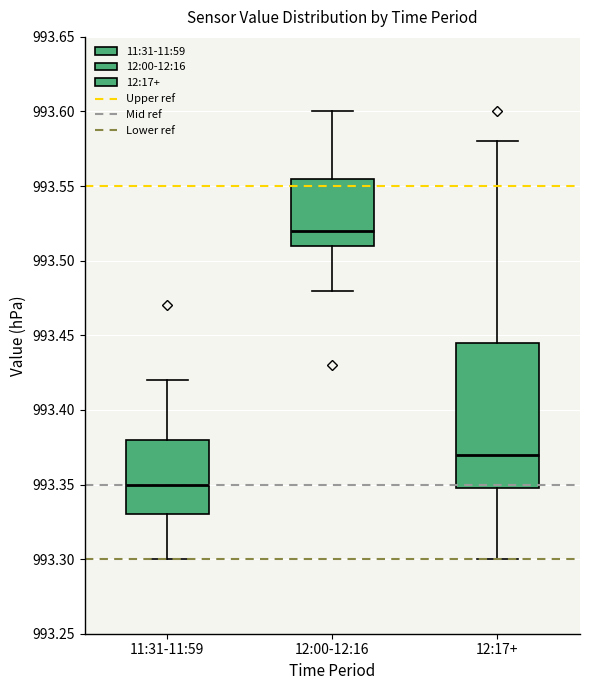

Where does the upper whisker of the box for 12:17+ end on the y-axis? The values are not printed on the chart, so give them approximately, as read against the axis.

993.580